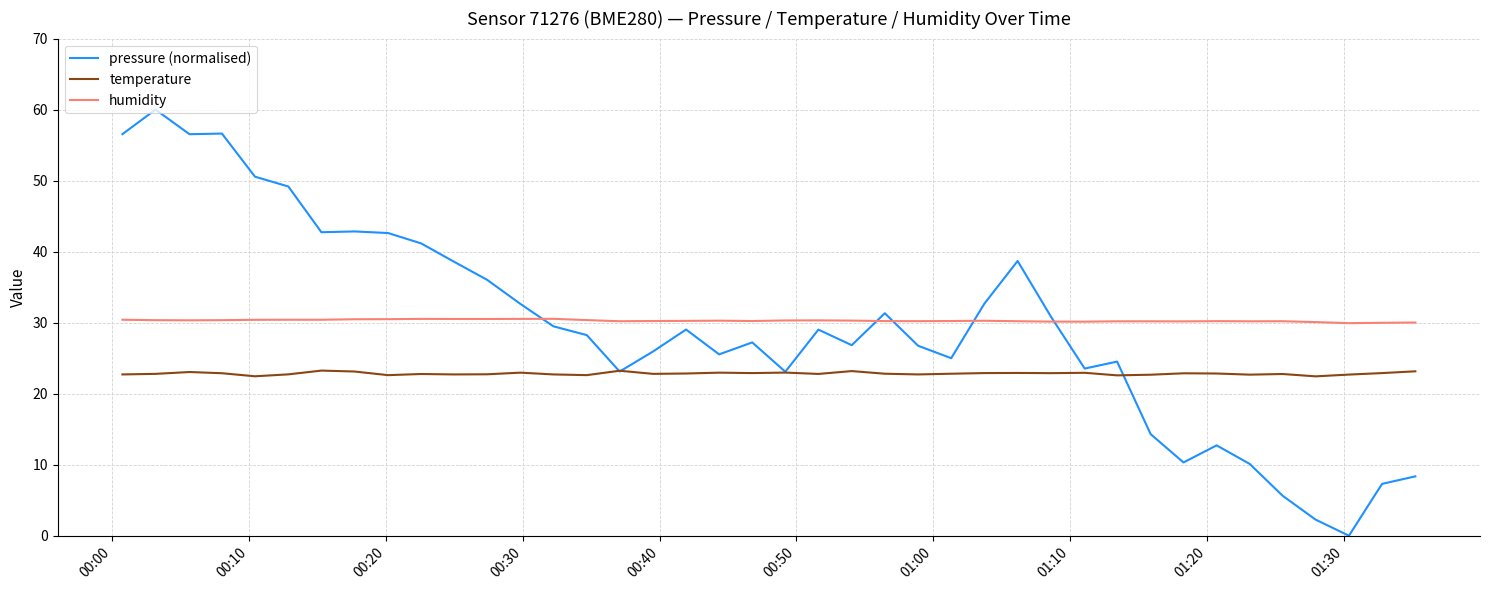

What is the greatest value displayed?

60.0